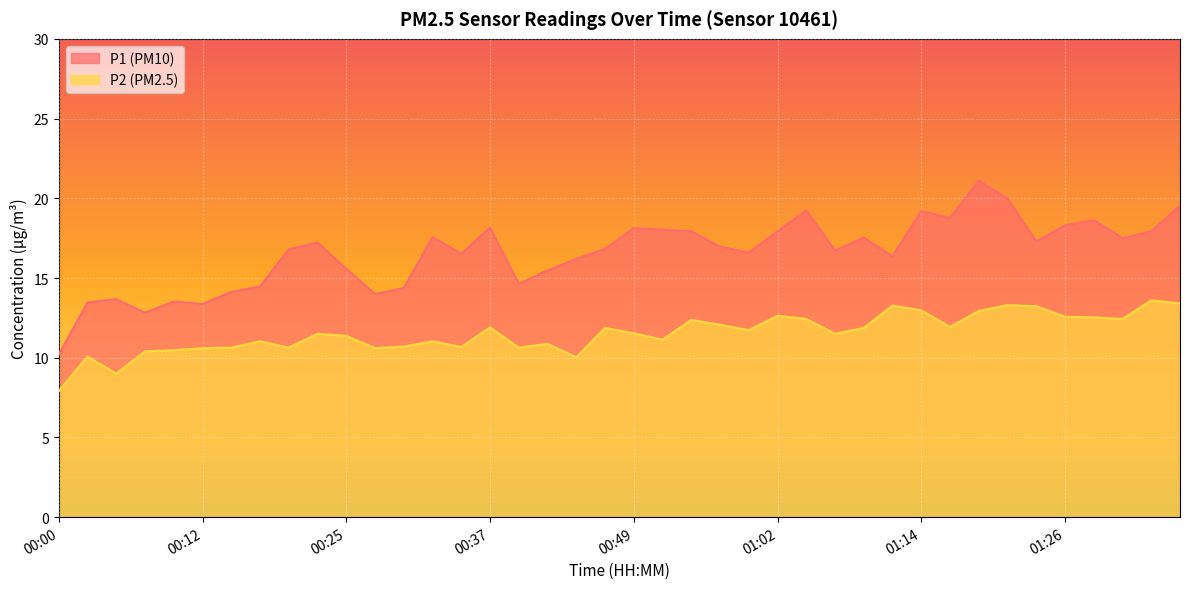

At which category is the sum across all series the highest?

01:19